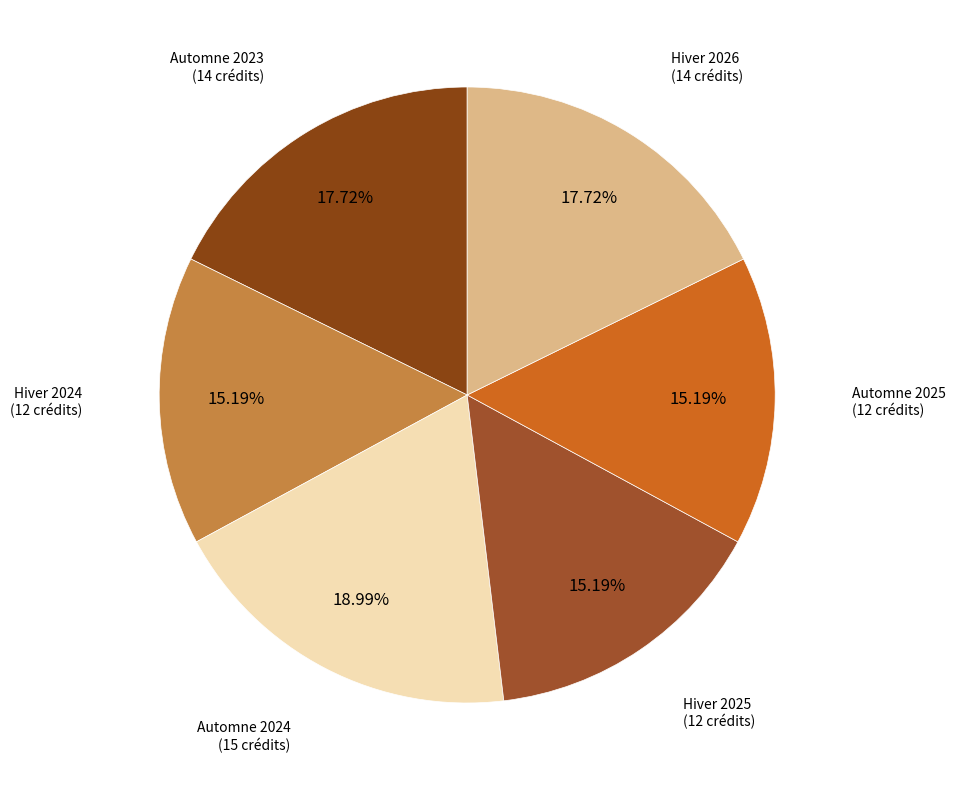

What is the largest slice in the pie chart?

Automne 2024